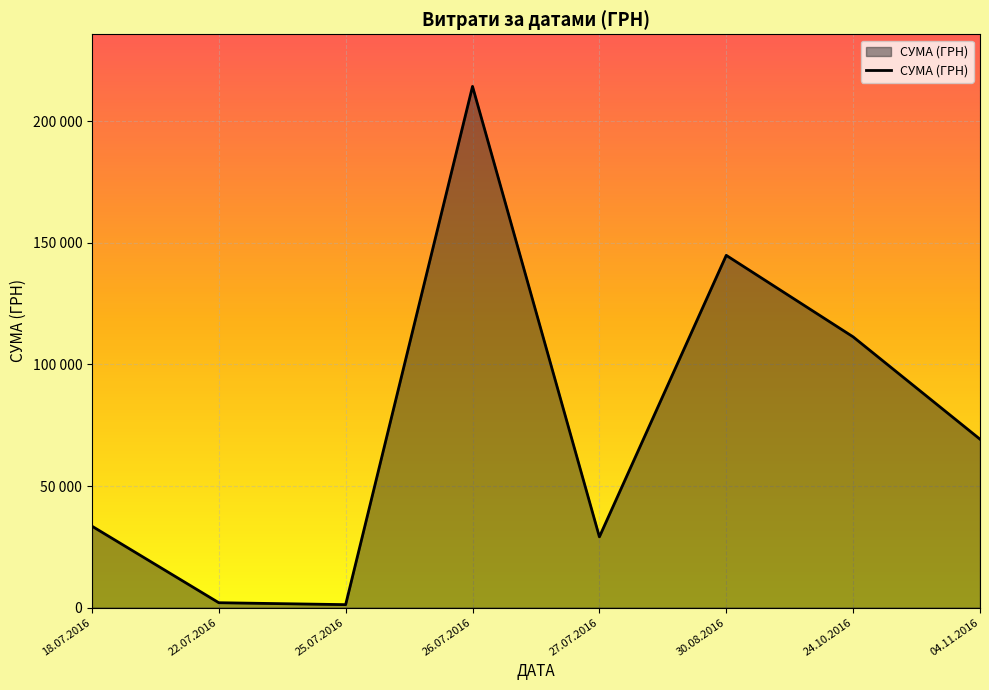

How many interior local valleys (lower than both neighbors) does the data have?

2